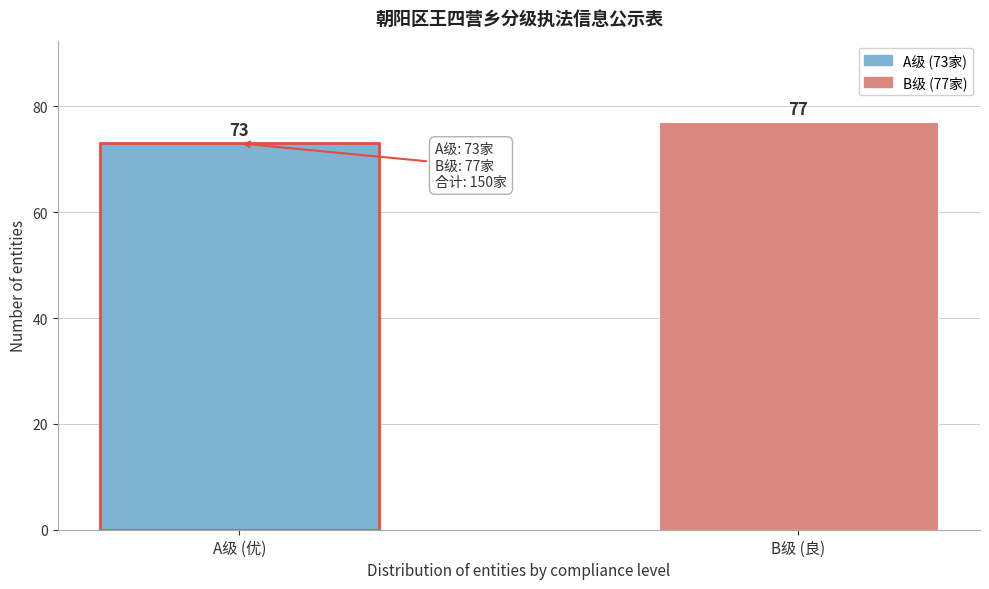

Reading left to right, transcribe all the data shown in this chart.

A级 (优)=73	B级 (良)=77